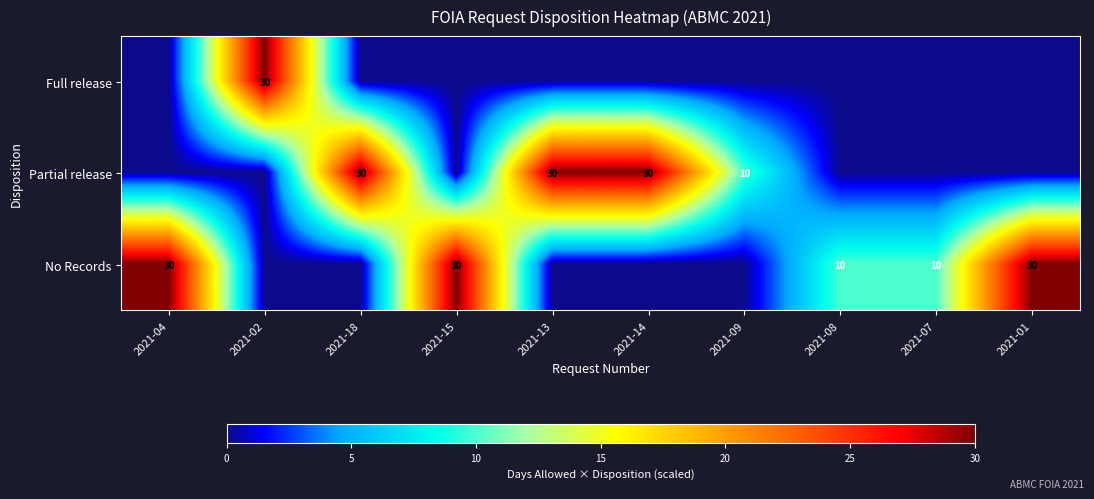

The No Records series shows 4 at 2021-08. True or false?

False